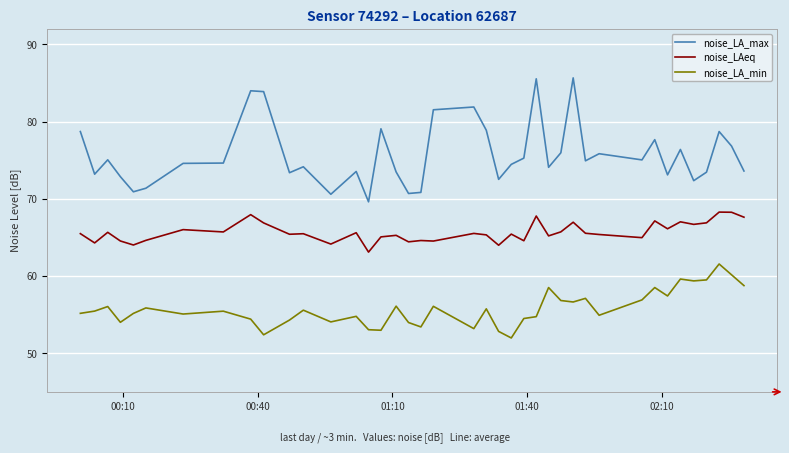

Which series has the widest spread of values?

noise_LA_max